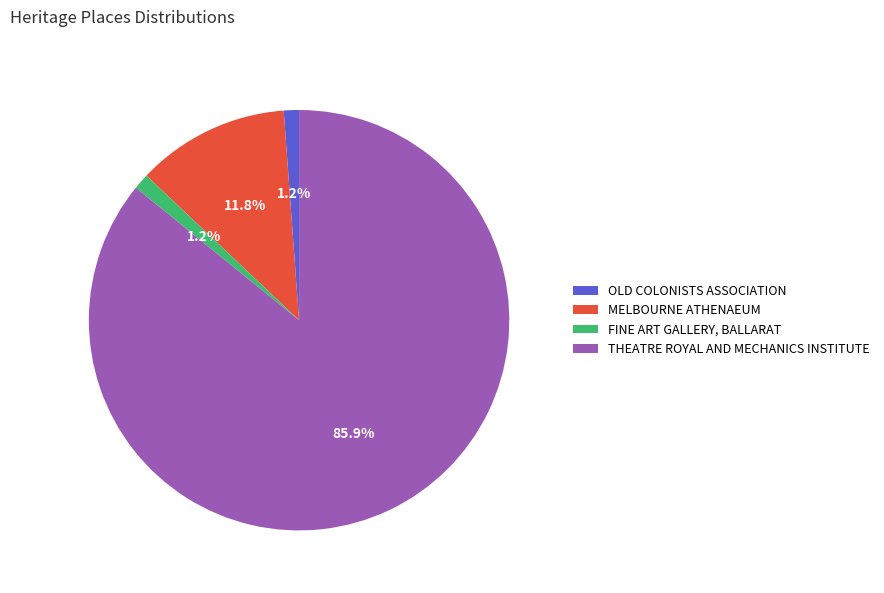

To the nearest percent, what is the difference between the THEATRE ROYAL AND MECHANICS INSTITUTE and OLD COLONISTS ASSOCIATION slice percentages?

85%